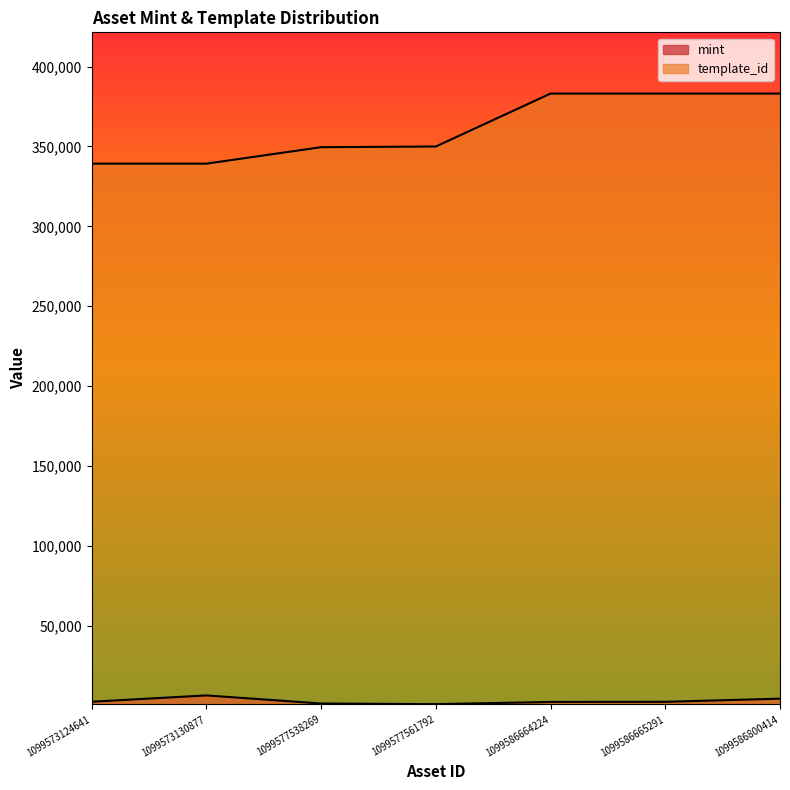

Between 1099577538269 and 1099586664224, which series saw the biggest shift?

template_id